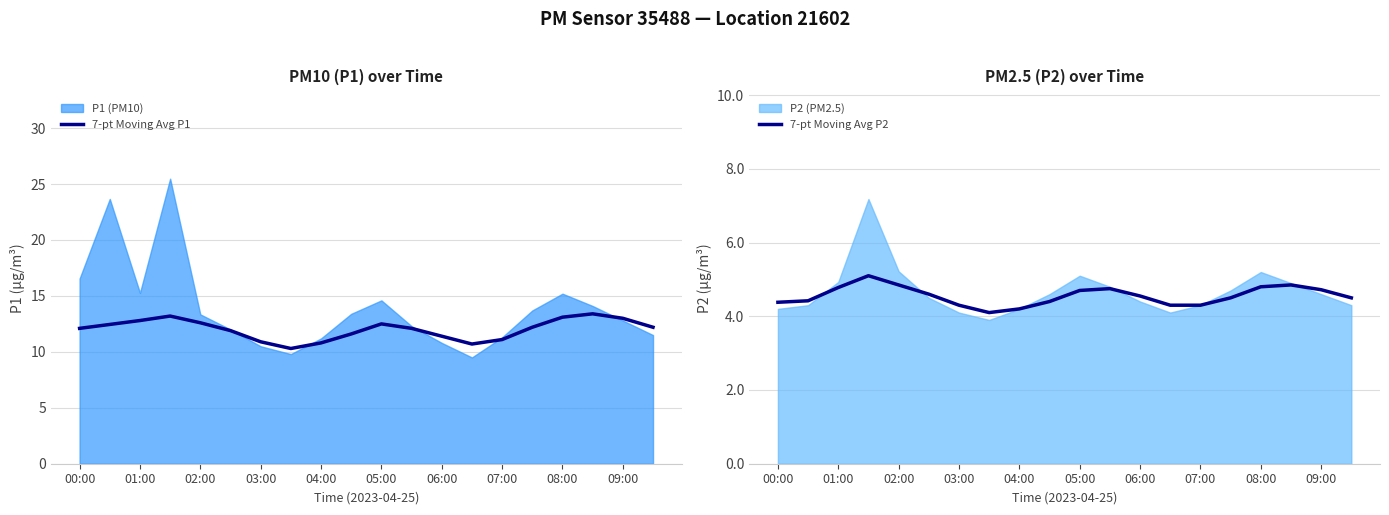

In 7-pt Moving Avg P2, how many points are higher than both neighbors (excluding endpoints)?

3